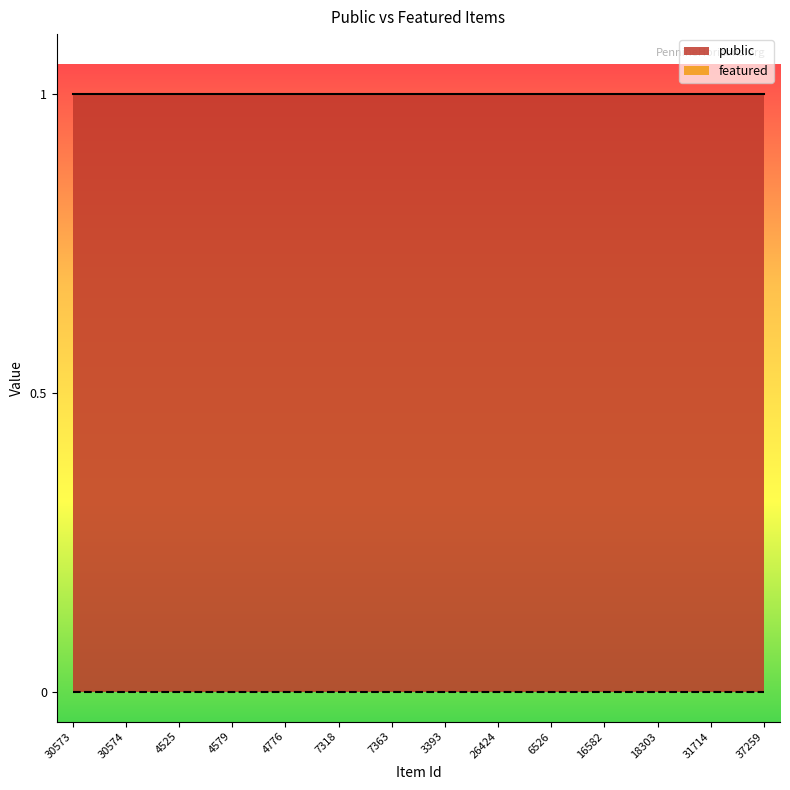

True or false: public has a value of 1 at 7318.

True